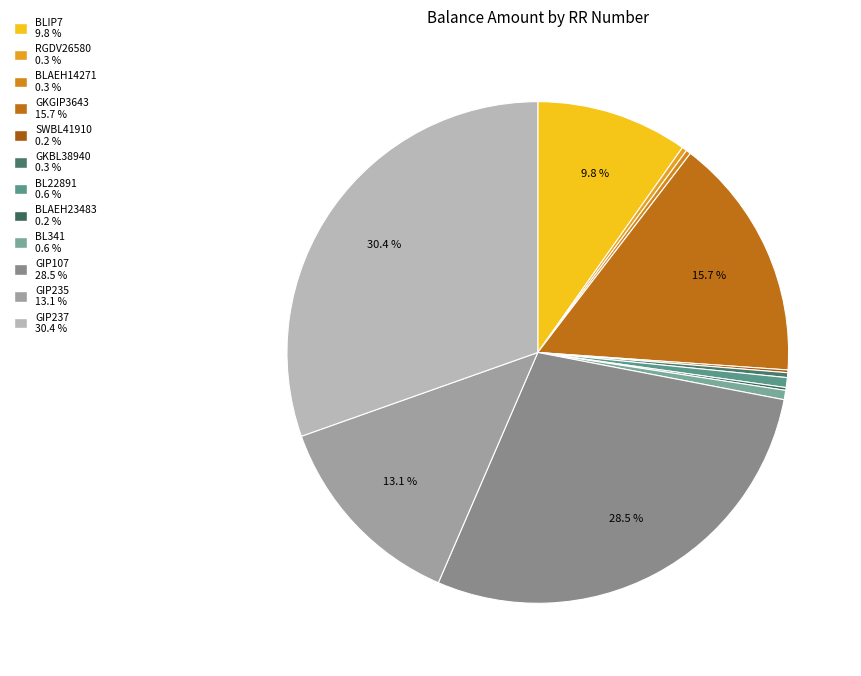

How many slices are in this pie chart?

12